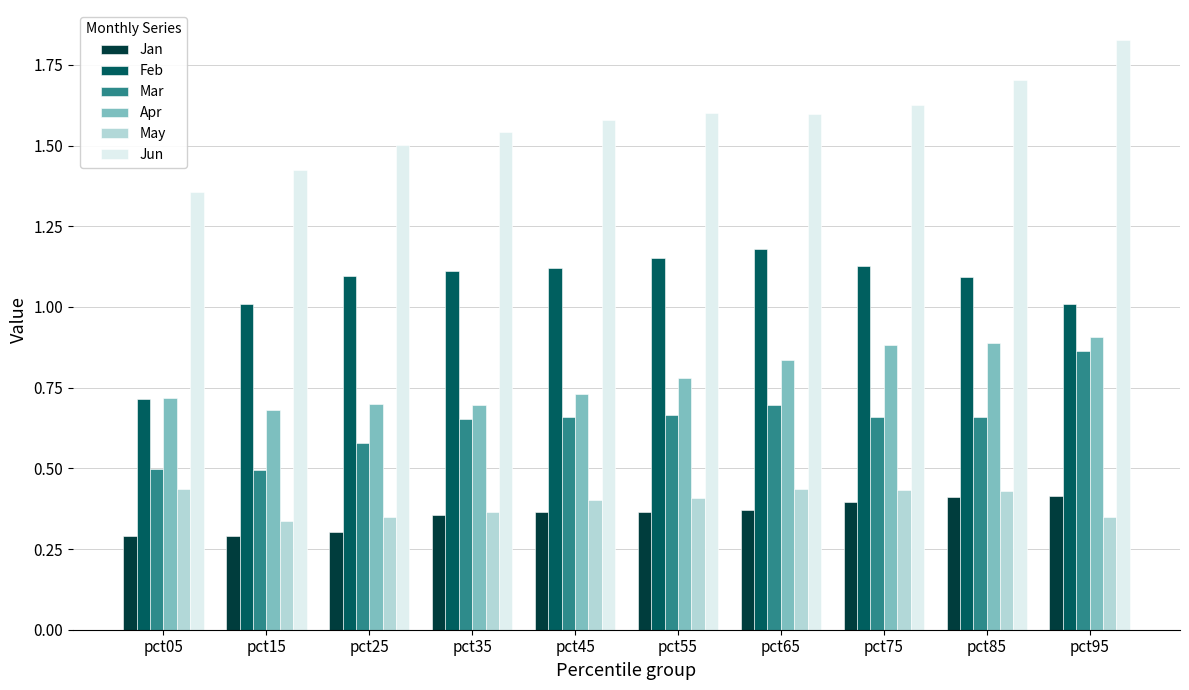

Which category has the highest value across all series?

pct95